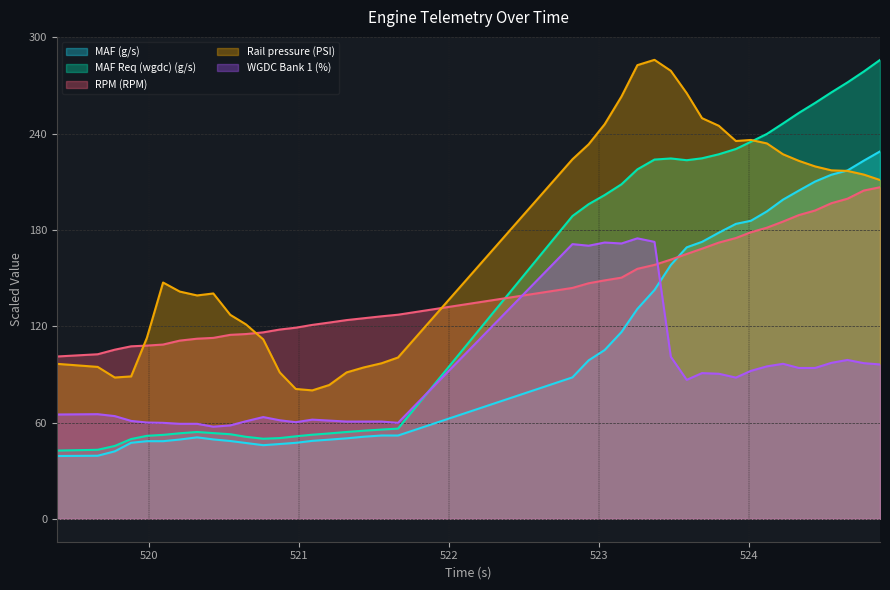

How many lines are shown in the chart?

5